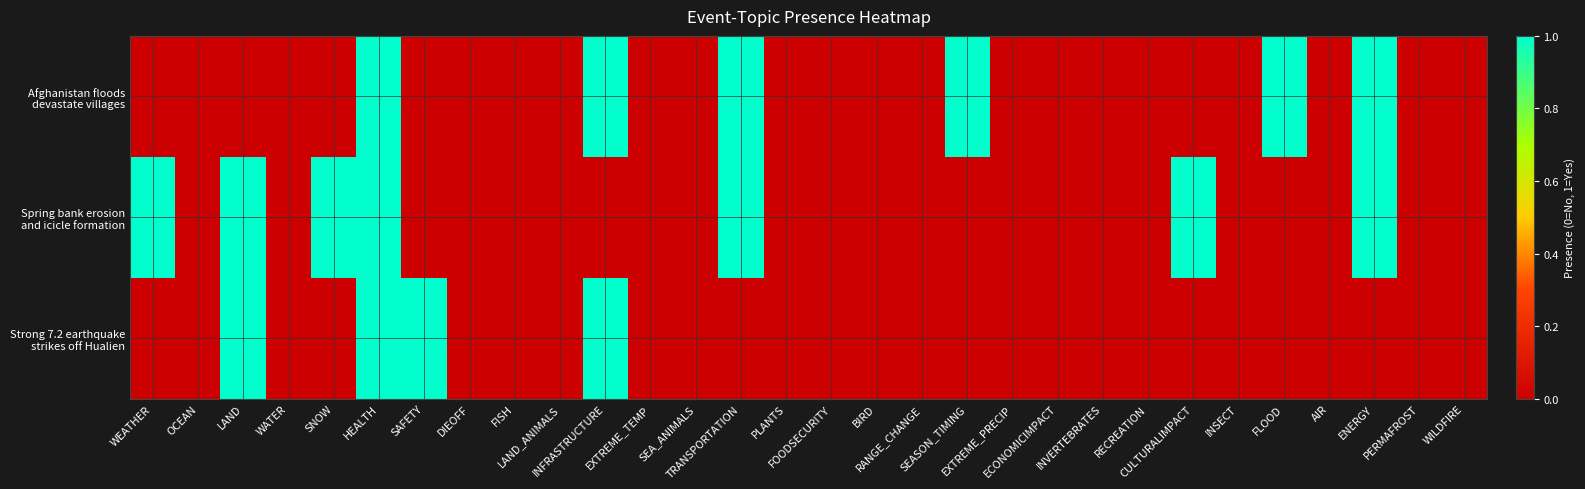

Rank the series at INSECT from lowest to highest value.

Afghanistan floods devastate villages, Spring bank erosion and icicle formation, Strong 7.2 earthquake strikes off Hualien